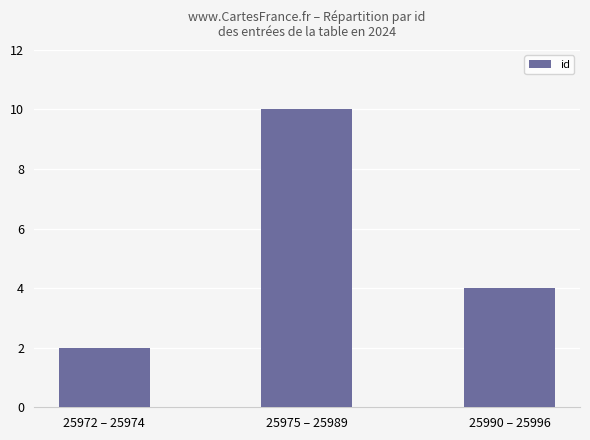

Reading left to right, list all the values displayed in this chart.

2	10	4